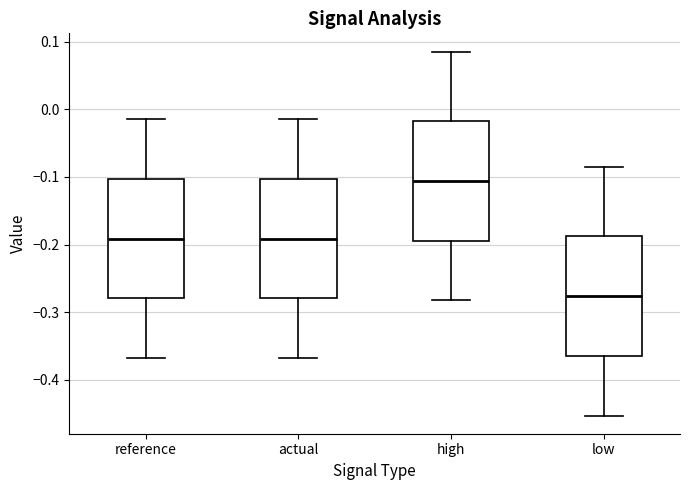

Reading left to right, read every box against the y-axis: the position of its median line, the range the box covers, and the ends of its whiskers. The values are not printed on the chart, so give them approximately, as read against the axis.

reference: median -0.19, box -0.28 to -0.10, whiskers -0.37 to -0.01
actual: median -0.19, box -0.28 to -0.10, whiskers -0.37 to -0.01
high: median -0.11, box -0.19 to -0.02, whiskers -0.28 to 0.09
low: median -0.28, box -0.36 to -0.19, whiskers -0.45 to -0.09